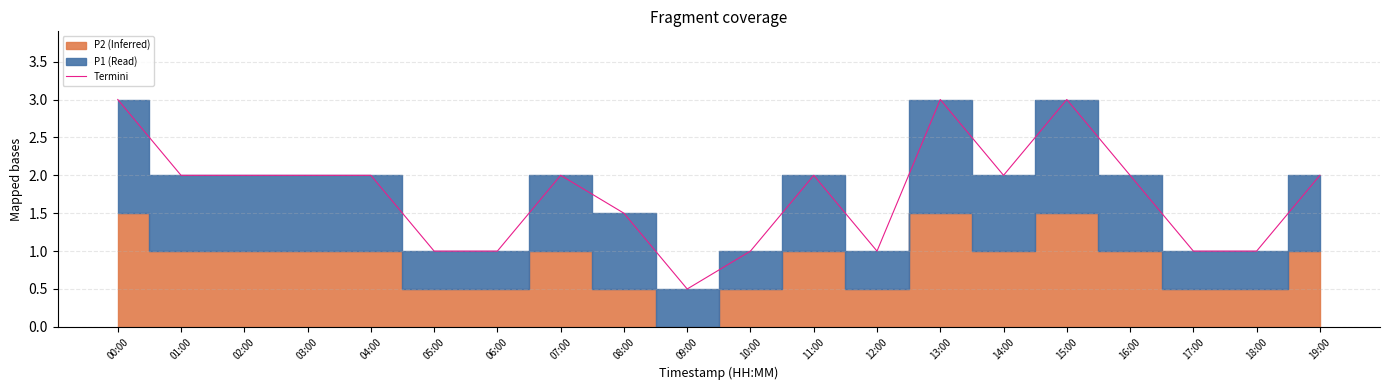

True or false: there are more than 1 points higher than both neighbors.

True